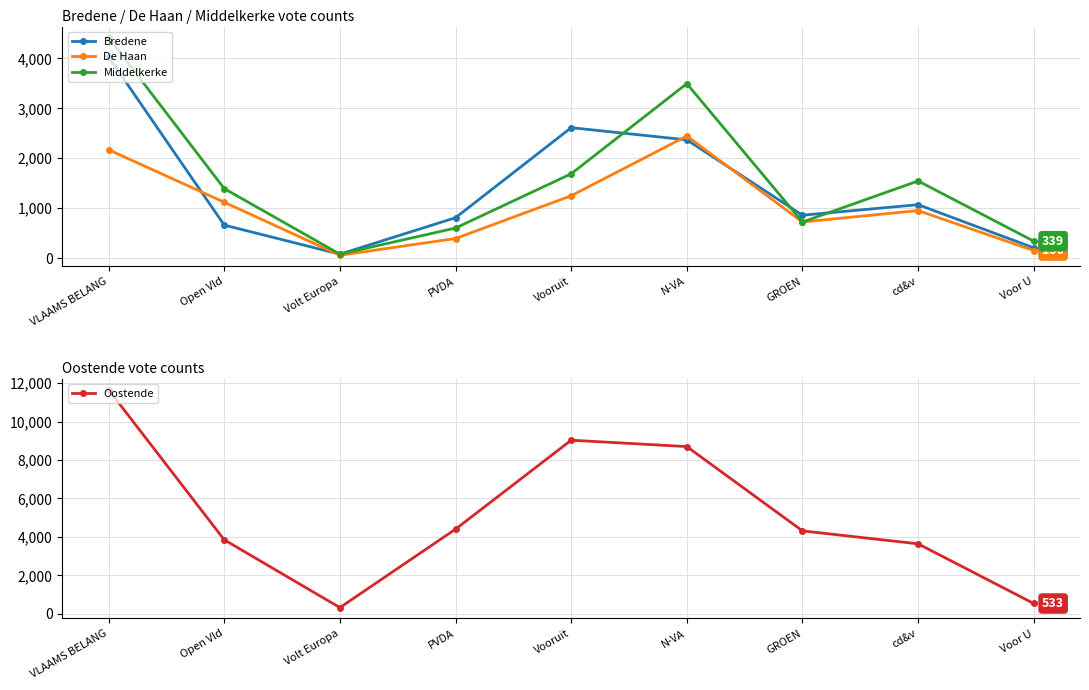

At which category is the sum across all series the highest?

VLAAMS BELANG